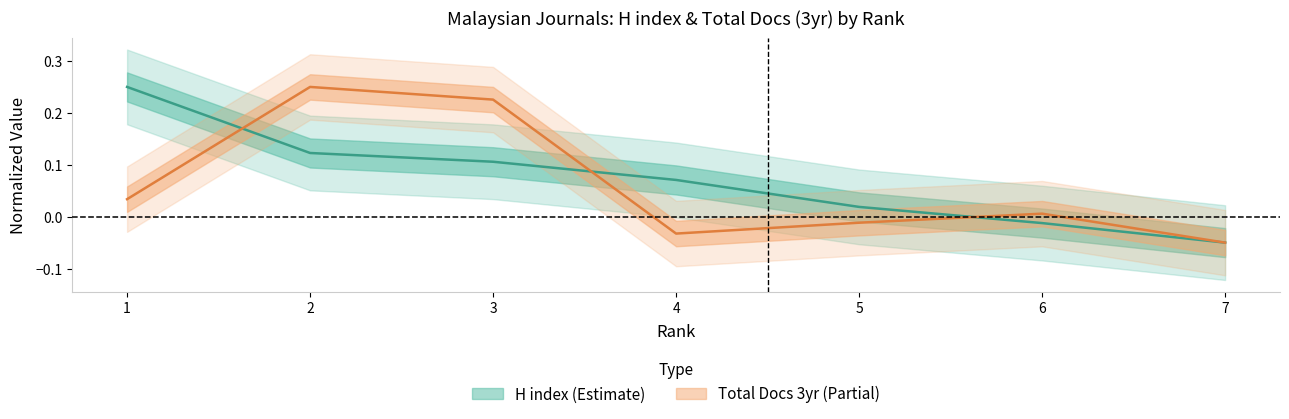

What is the sum of all H index values?

0.5